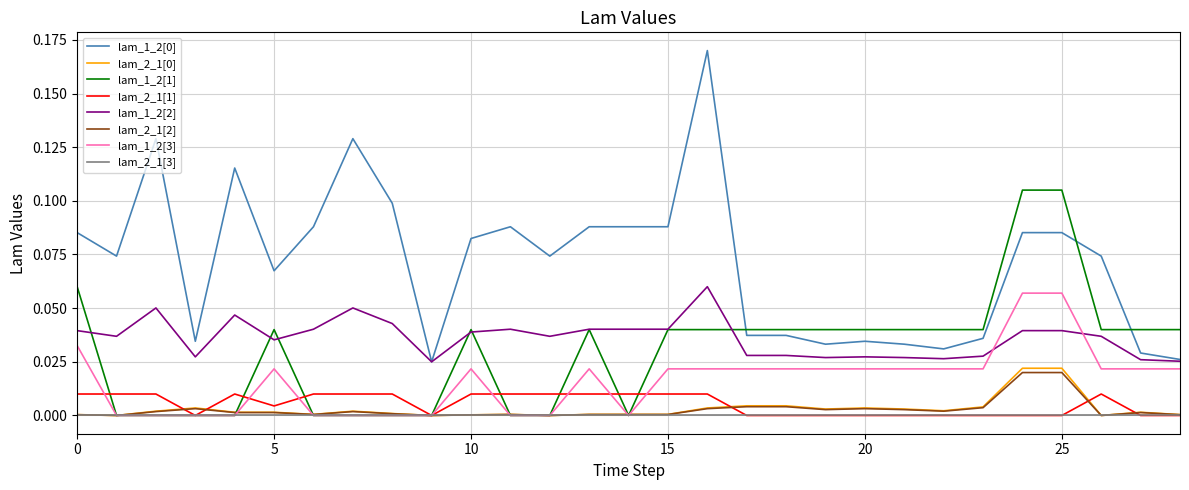

True or false: lam_1_2[0] and lam_2_1[0] cross at least once.

False